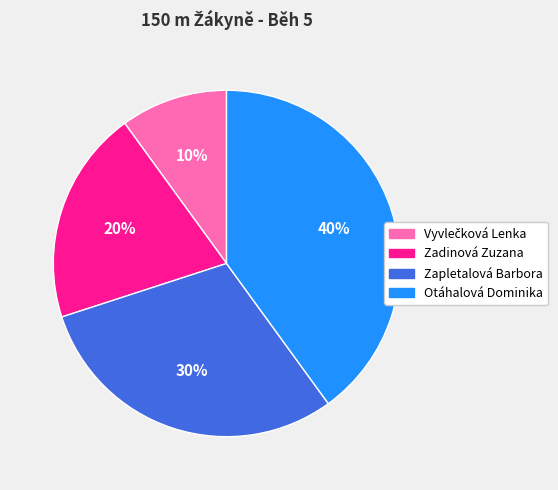

Is the sum of Otáhalová Dominika and Zadinová Zuzana greater than half?

Yes